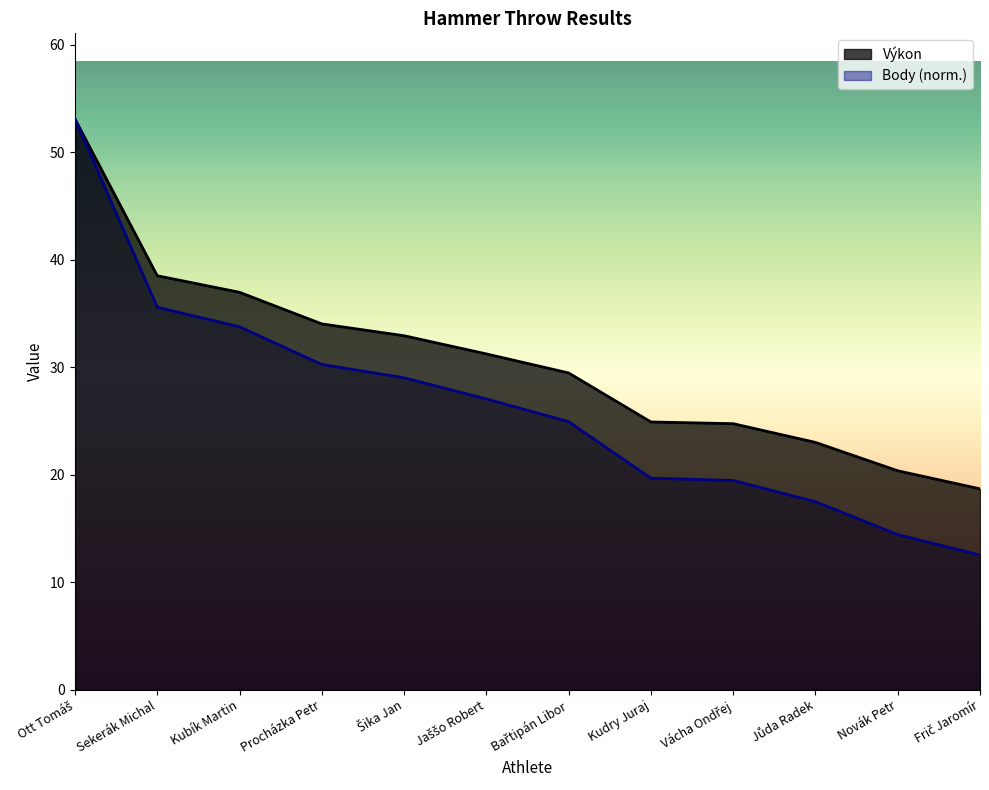

True or false: Výkon and Body cross at least once.

False